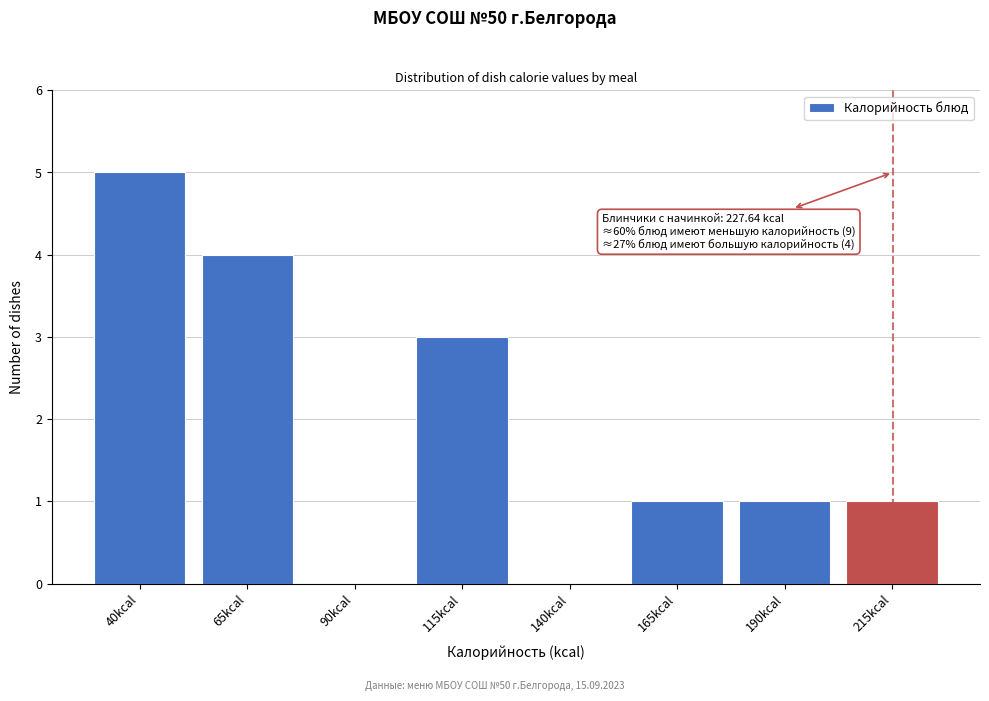

Reading left to right, list all the values displayed in this chart.

40kcal=5	65kcal=4	90kcal=0	115kcal=3	140kcal=0	165kcal=1	190kcal=1	215kcal=1